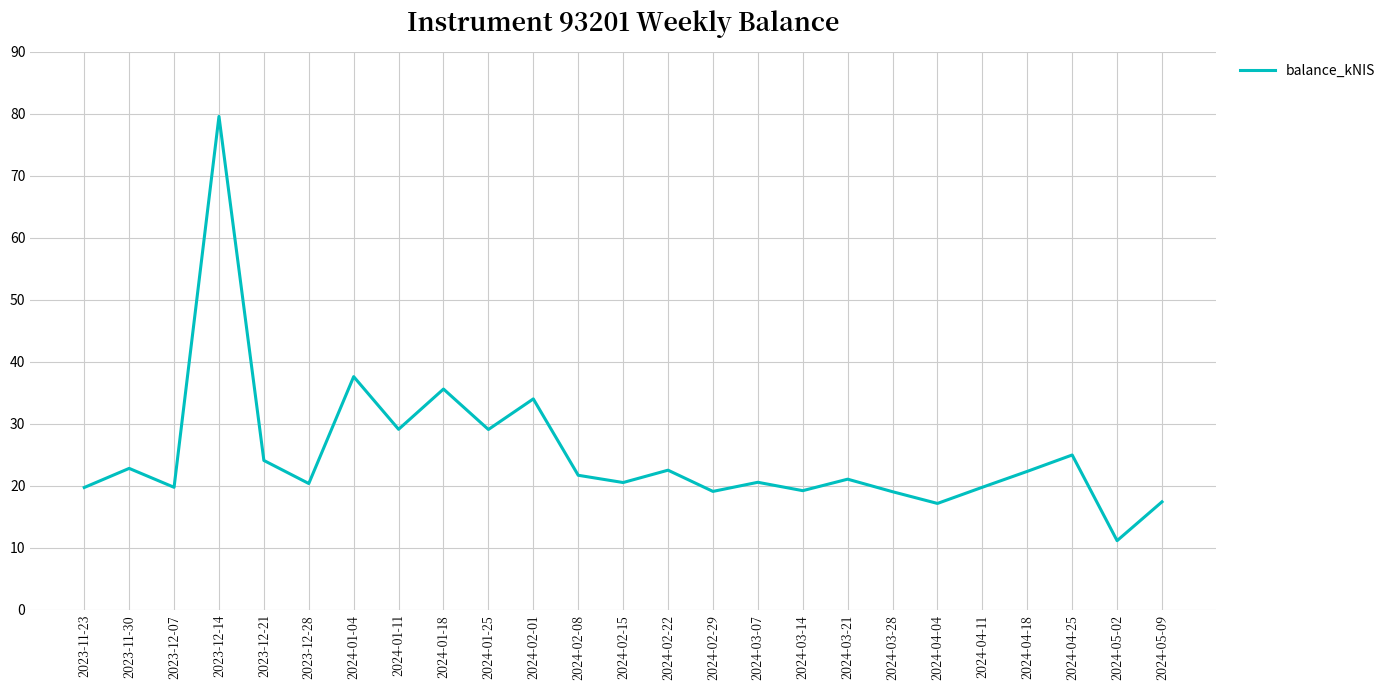

Approximately how many times larger is the value at 2024-02-29 compared to 2024-03-28?

1.0